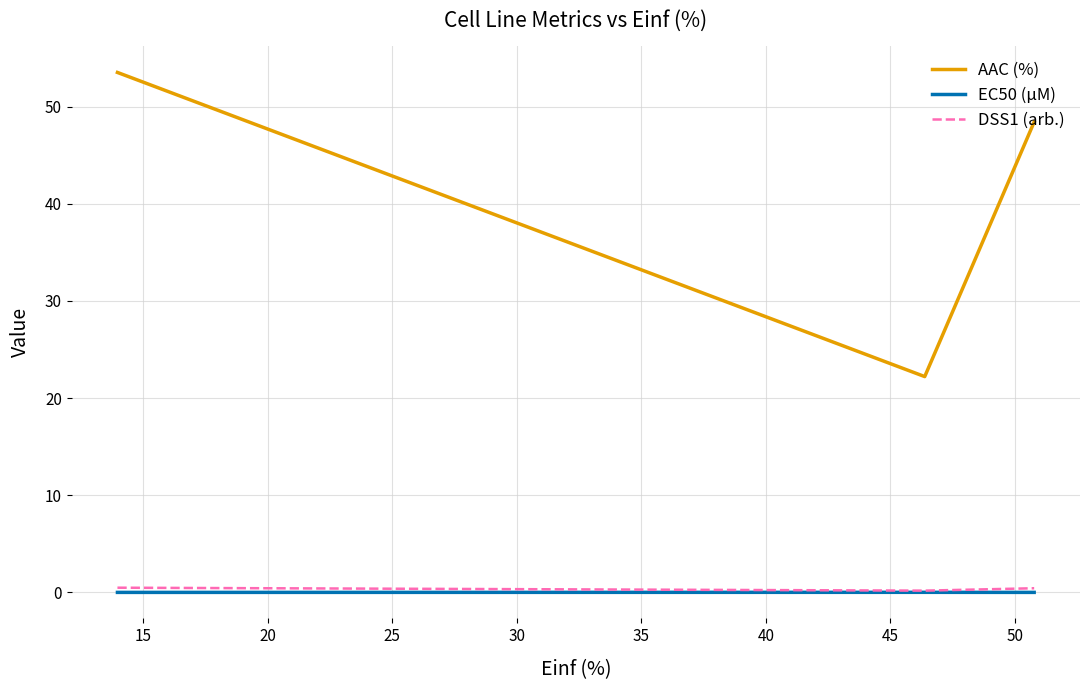

Which series has the largest total across all categories?

AAC (%)